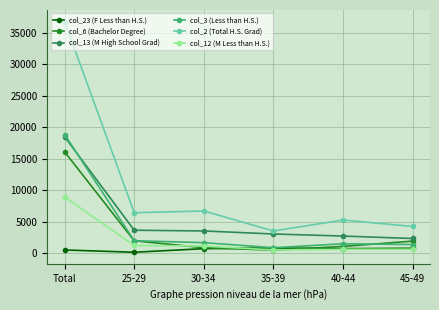

Is the value of col_12 (M Less than H.S.) at 35-39 greater than the value of col_3 (Less than H.S.) at 25-29?

No